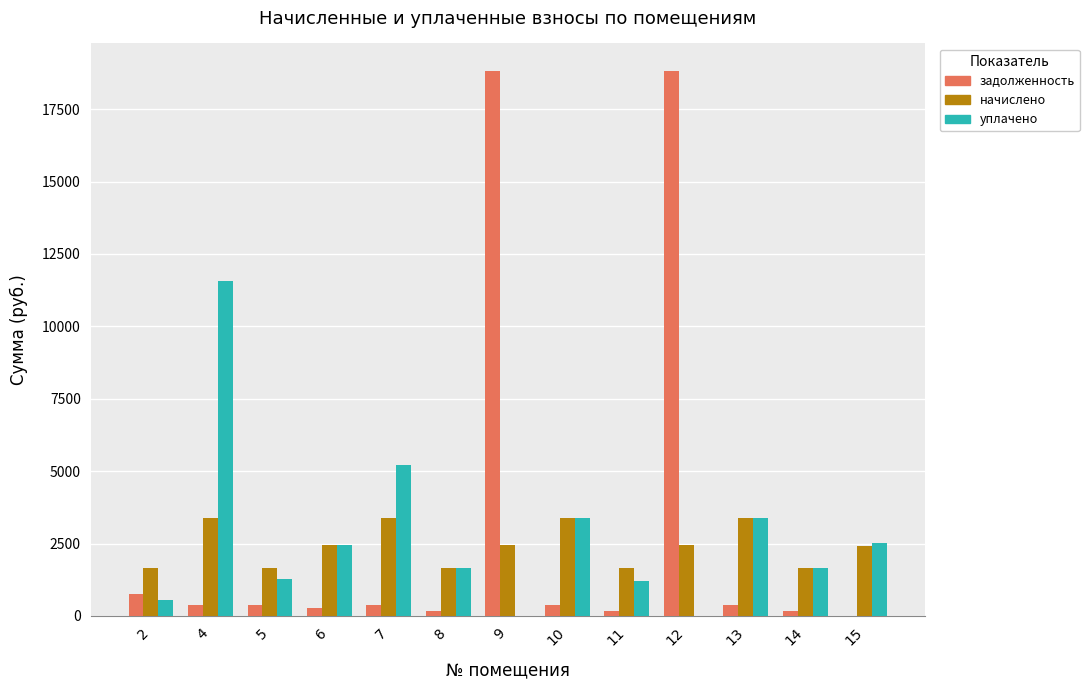

What is the spread (max minus min) of values at 7?

4821.2